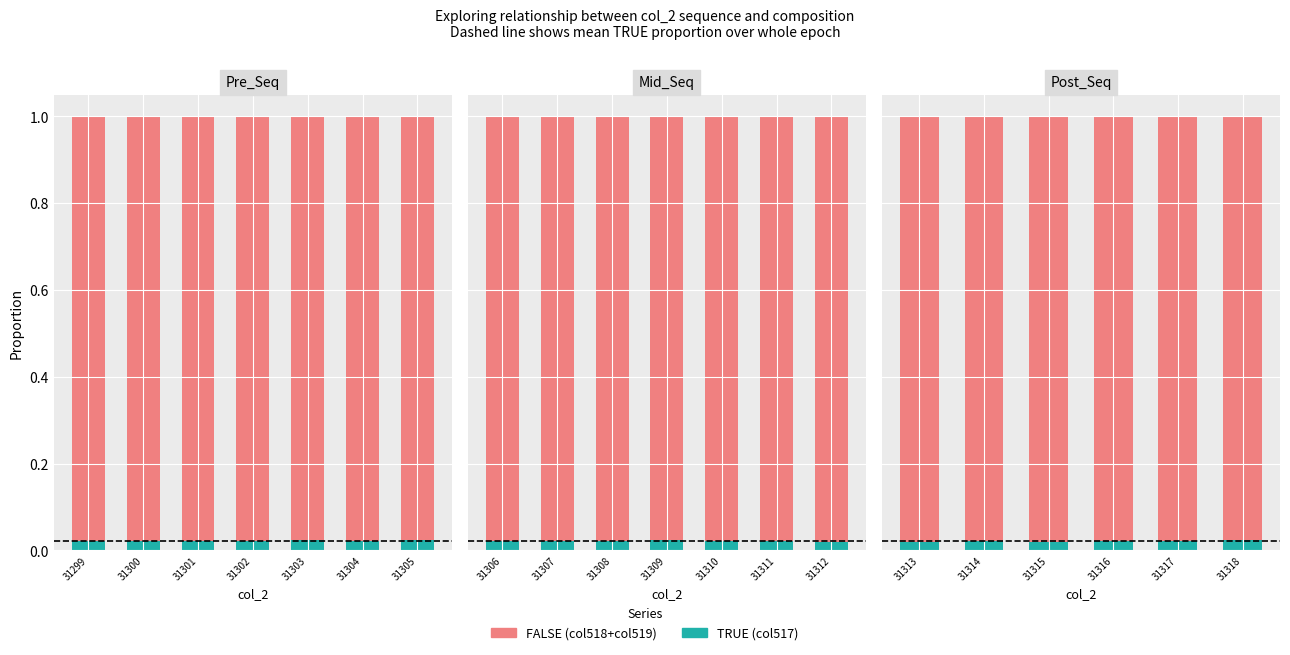

Which series changed the most between 31314 and 31318?

TRUE